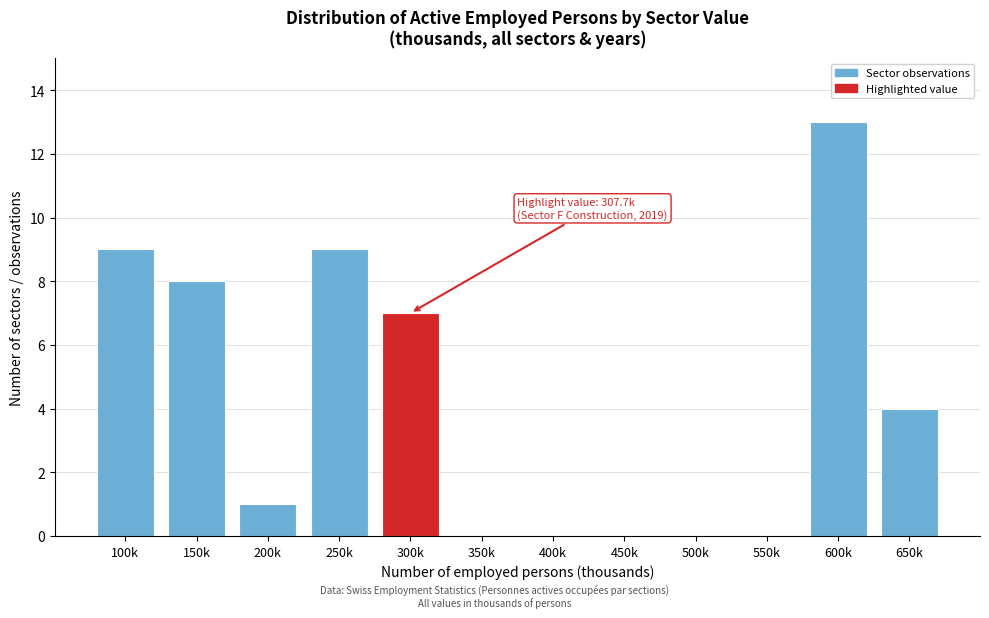

Reading left to right, list all the values displayed in this chart.

100k=9	150k=8	200k=1	250k=9	300k=7	350k=0	400k=0	450k=0	500k=0	550k=0	600k=13	650k=4